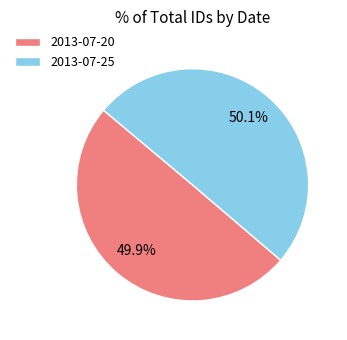

Combined, what portion of the pie is 2013-07-20 and 2013-07-25?

100.0%